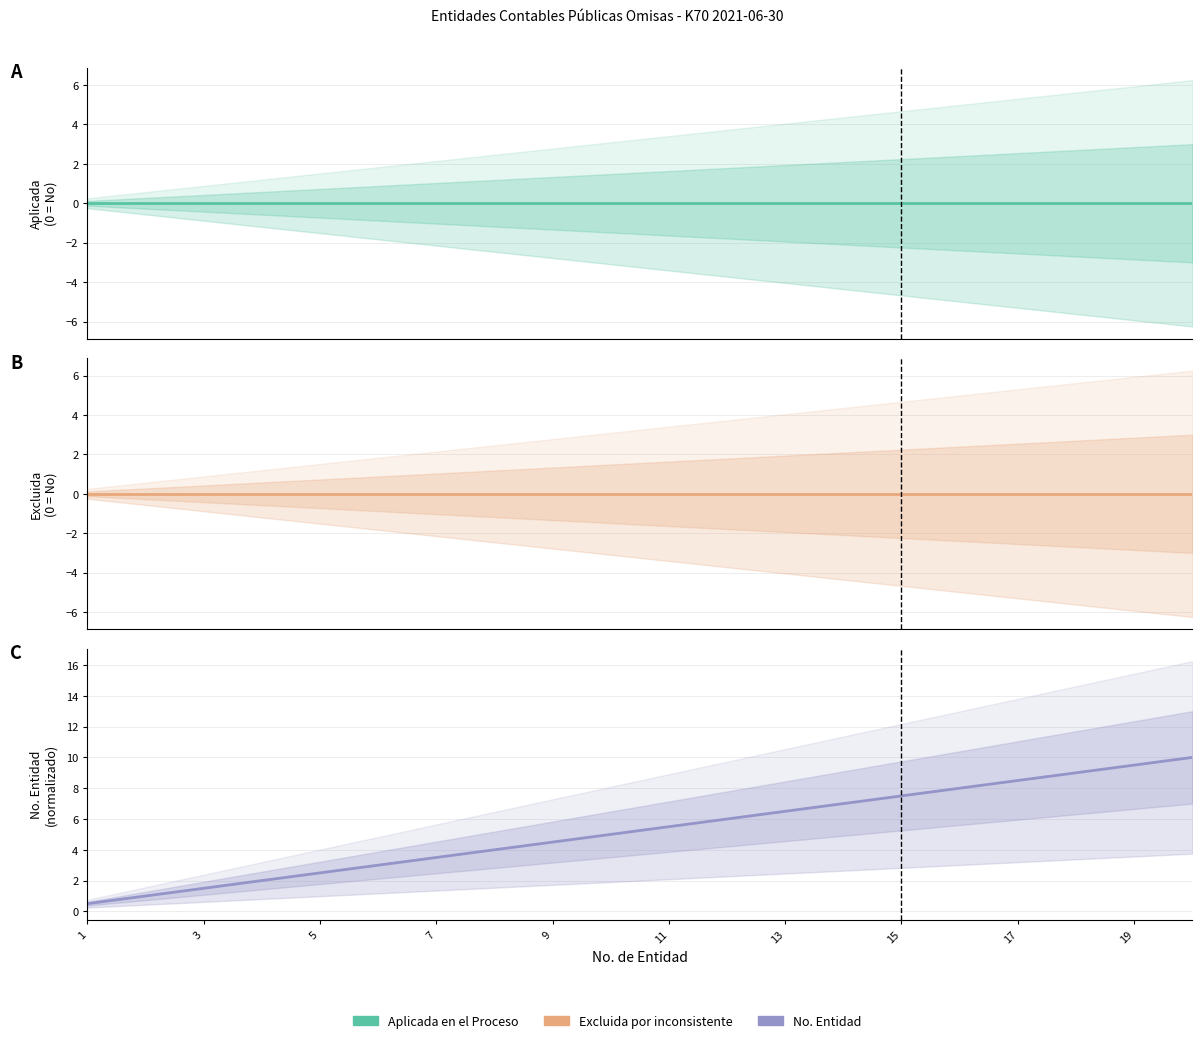

What is the label of the 6th point from the left?

11